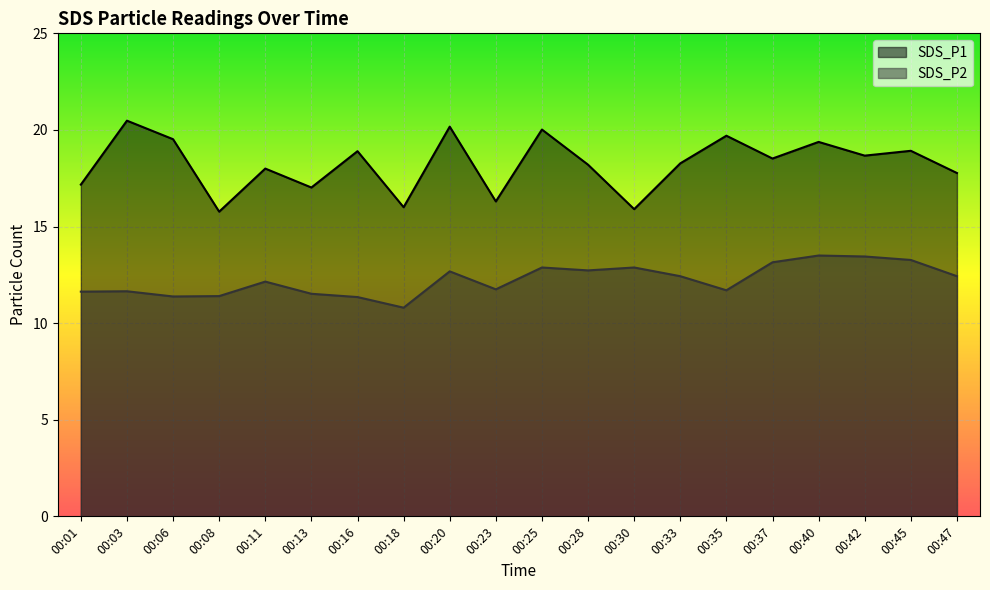

Read the SDS_P2 value at 00:42.

13.4